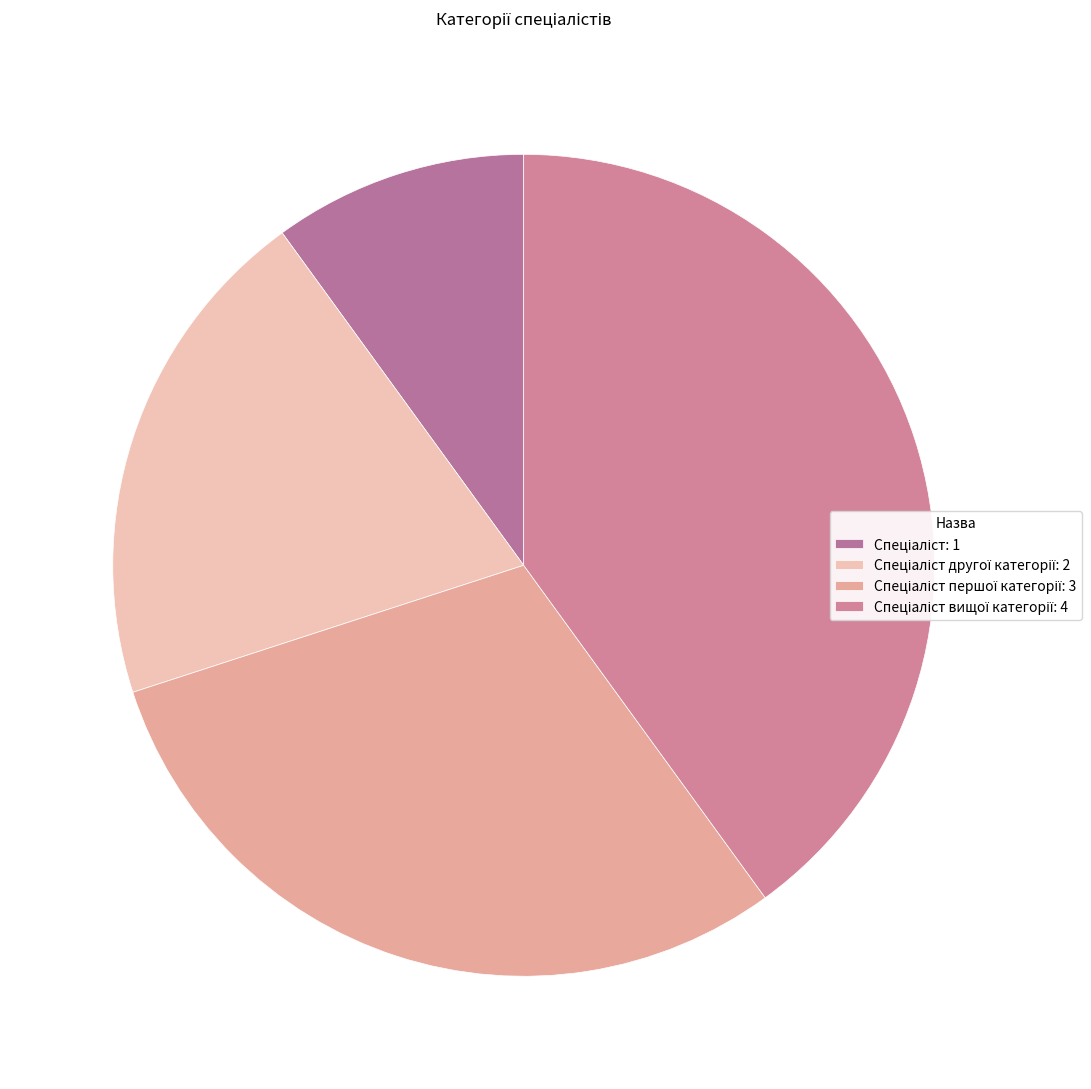

Count the number of slices in the pie.

4